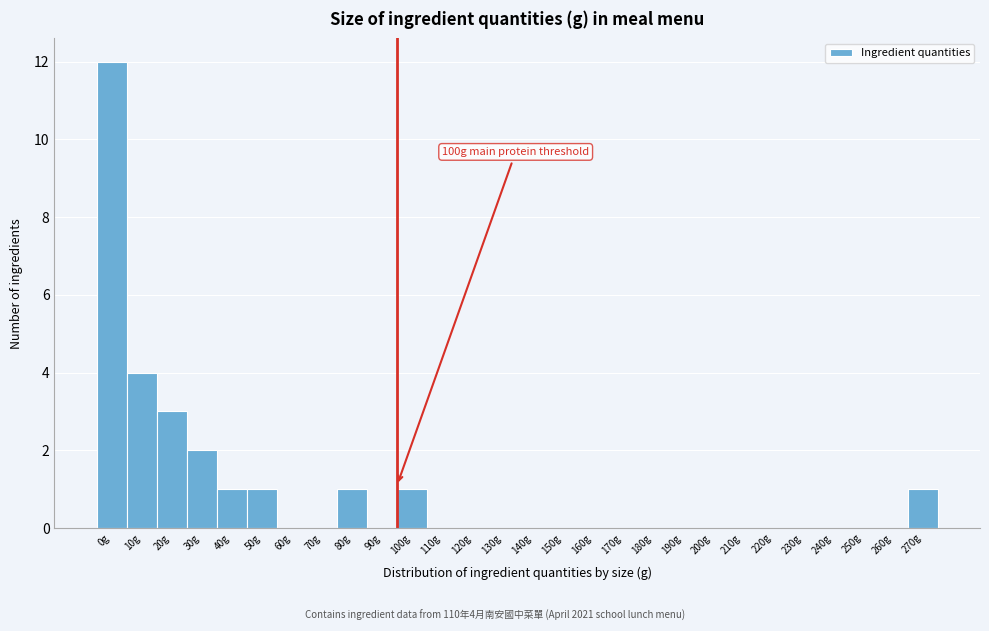

Reading left to right, transcribe all the data shown in this chart.

0g=12	10g=4	20g=3	30g=2	40g=1	50g=1	60g=0	70g=0	80g=1	90g=0	100g=1	110g=0	120g=0	130g=0	140g=0	150g=0	160g=0	170g=0	180g=0	190g=0	200g=0	210g=0	220g=0	230g=0	240g=0	250g=0	260g=0	270g=1